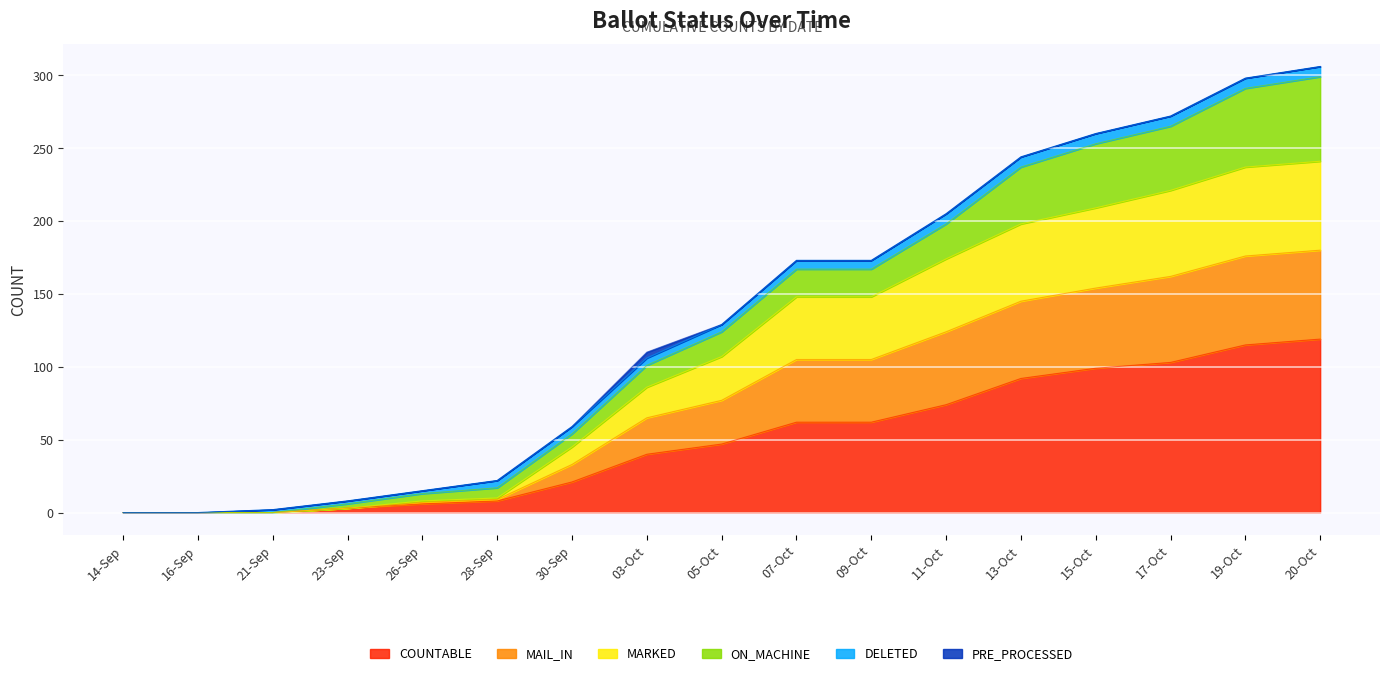

Is the value of COUNTABLE at 13-Oct greater than the value of MARKED at 16-Sep?

Yes